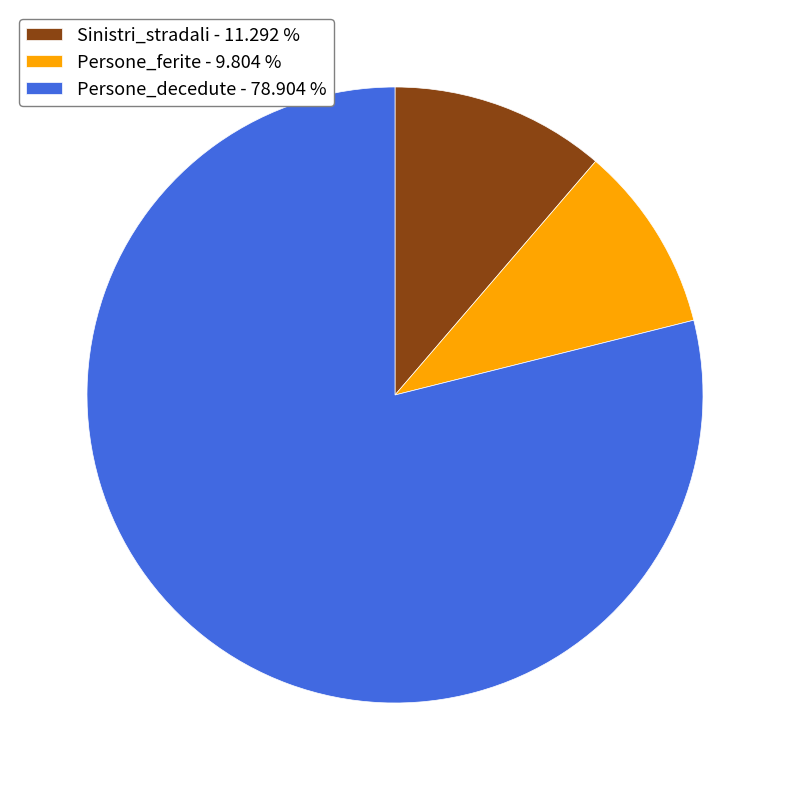

Combined, do Sinistri_stradali and Persone_decedute account for over 50%?

Yes